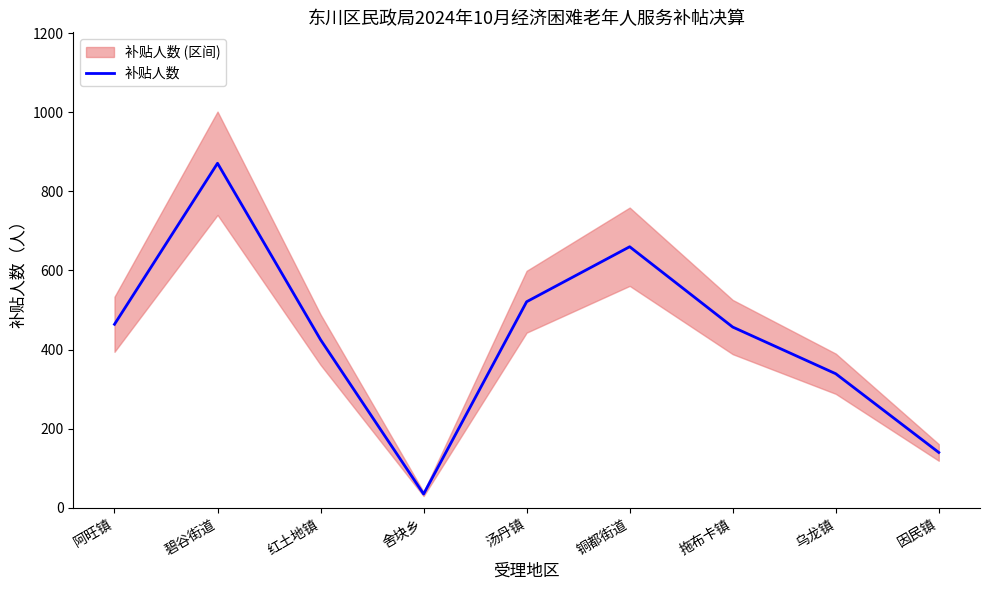

How many values are below 457?

4